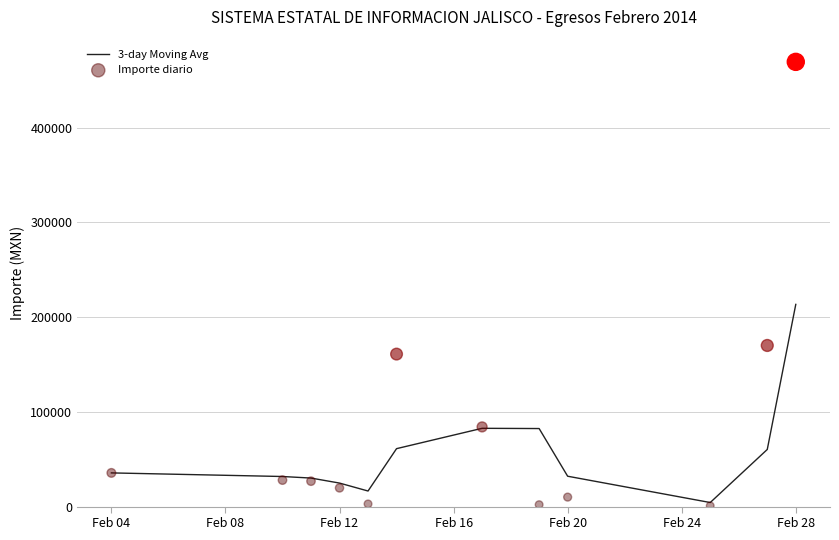

Which series reaches the minimum Y coordinate?

Importe diario